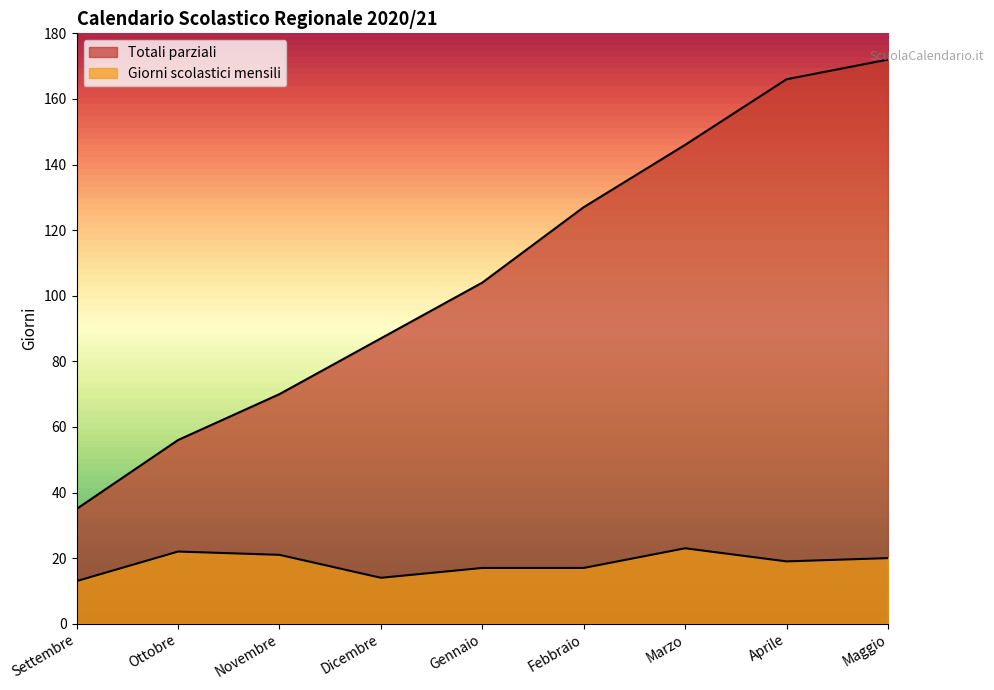

In Giorni scolastici mensili, how many points are lower than both neighbors (excluding endpoints)?

2